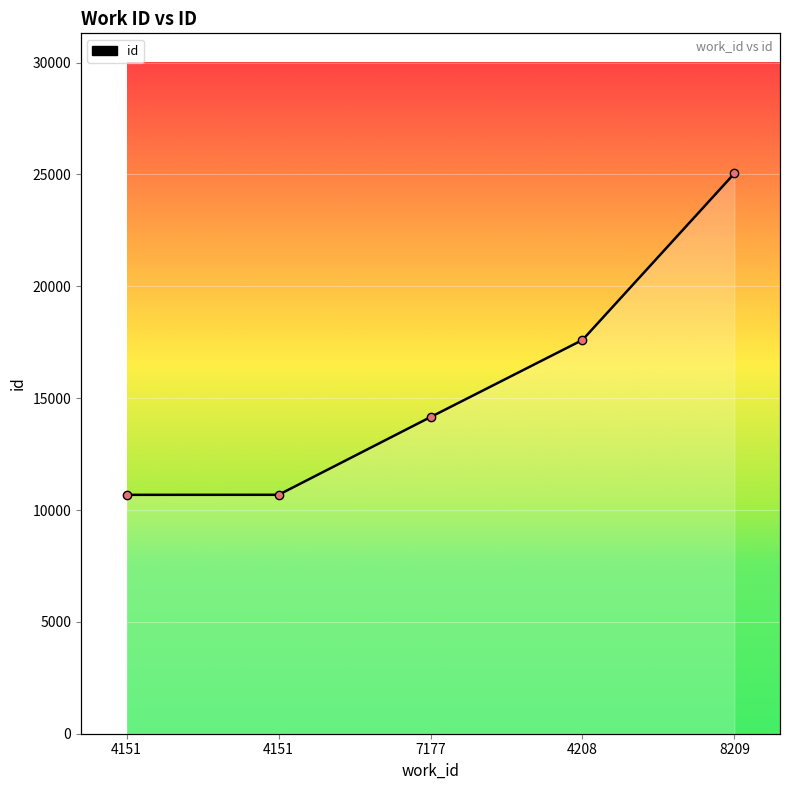

What is the change in value from 4151 to 4208?

+6920